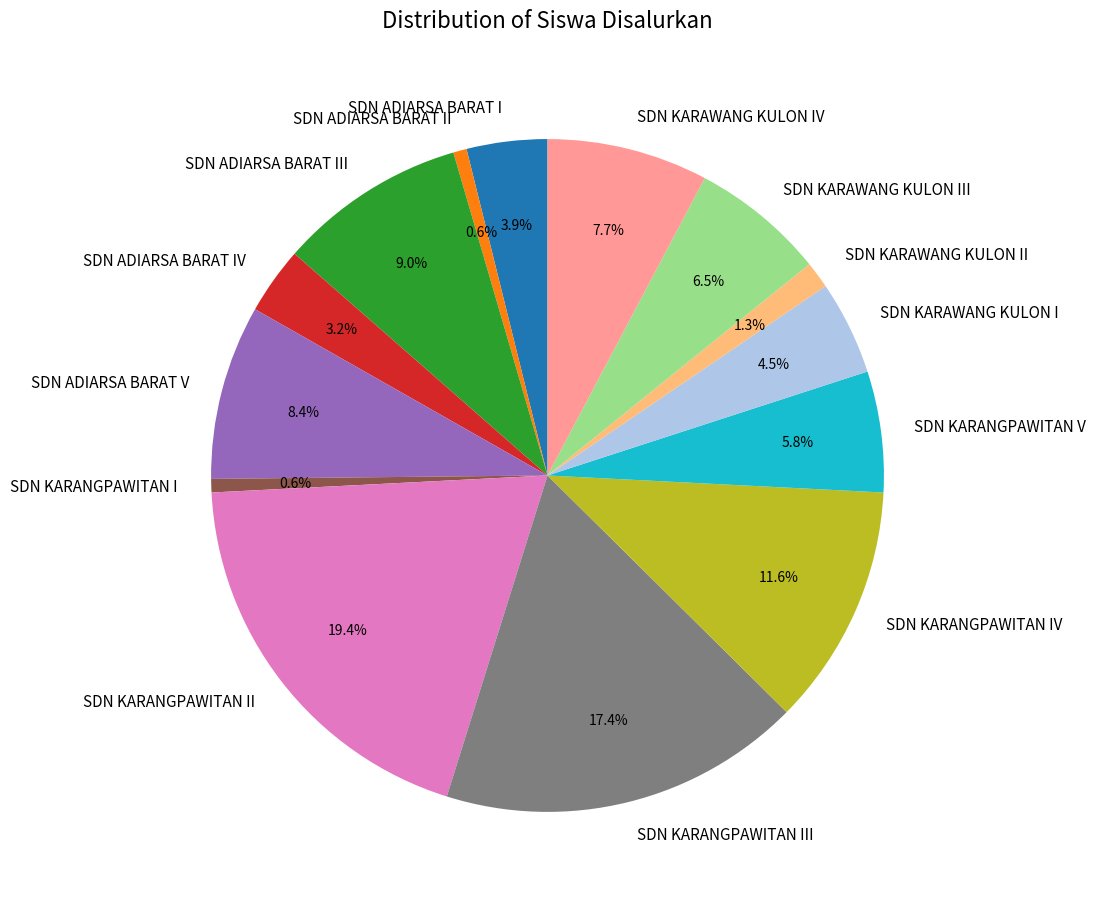

How many slices are in this pie chart?

14